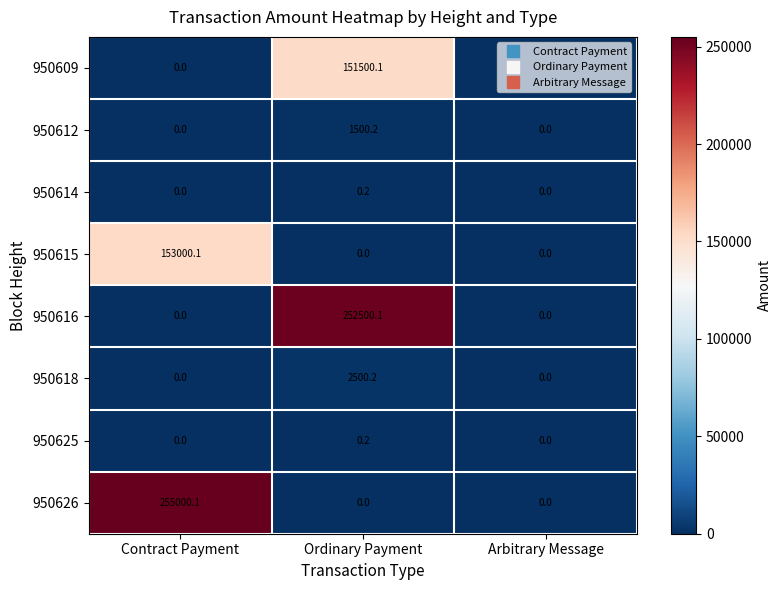

What is the average value of the 950612 series?

500.1